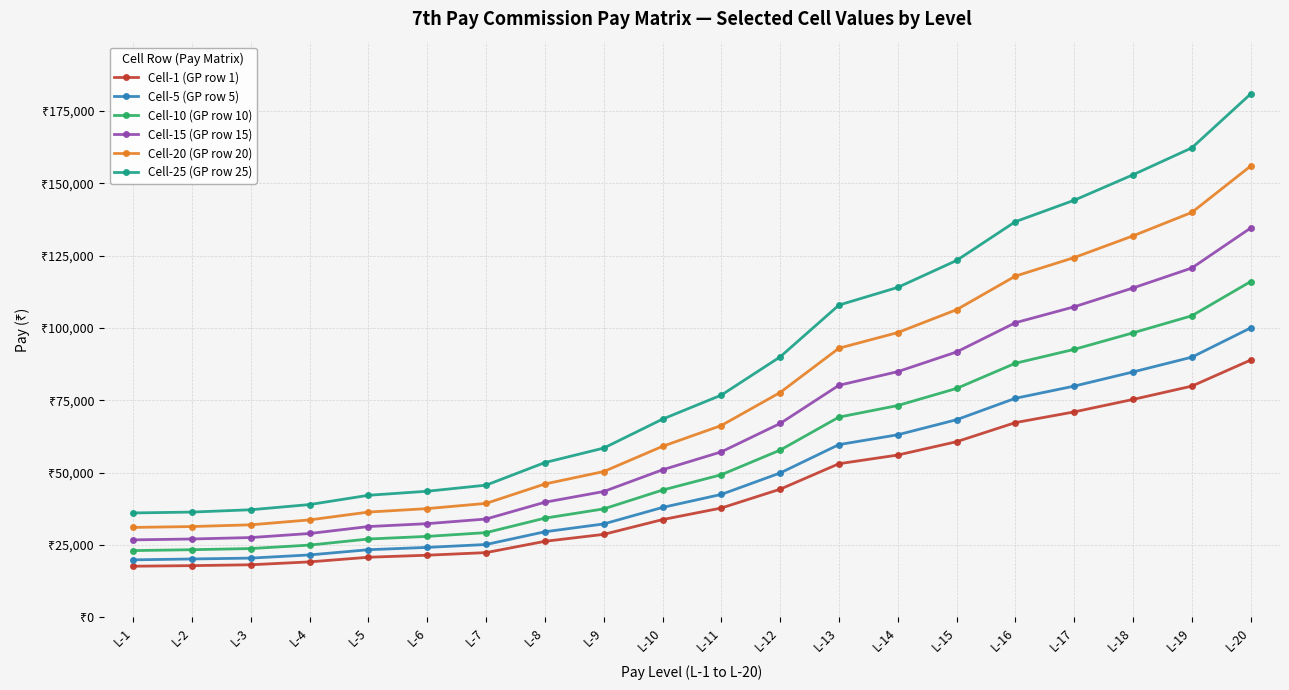

What is the value of the Cell-15 (GP row 15) point at the 15th from the left?

91700